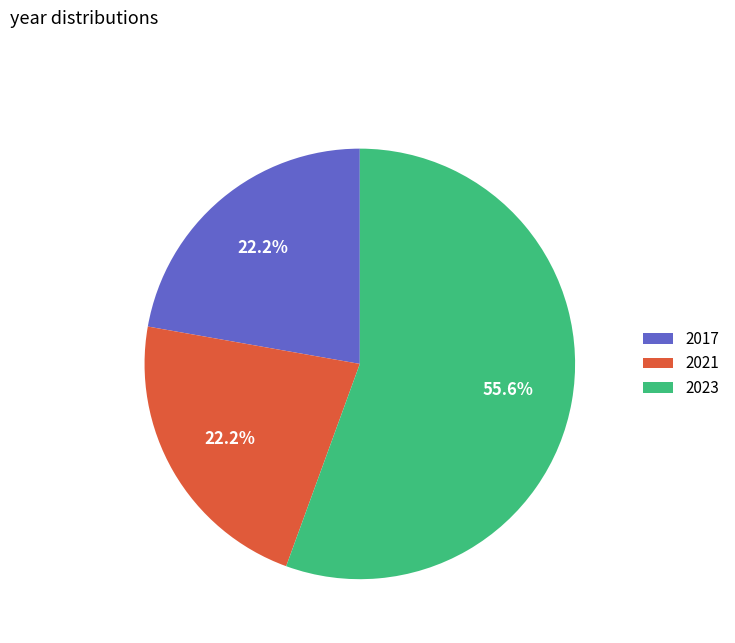

Combined, what portion of the pie is 2017 and 2023?

77.8%